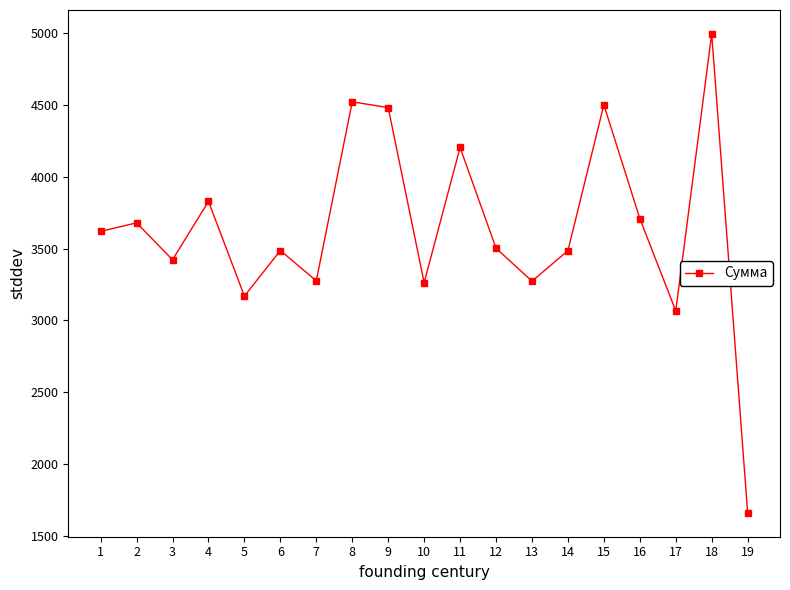

Approximately how many times larger is the value at 11 compared to 4?

1.1